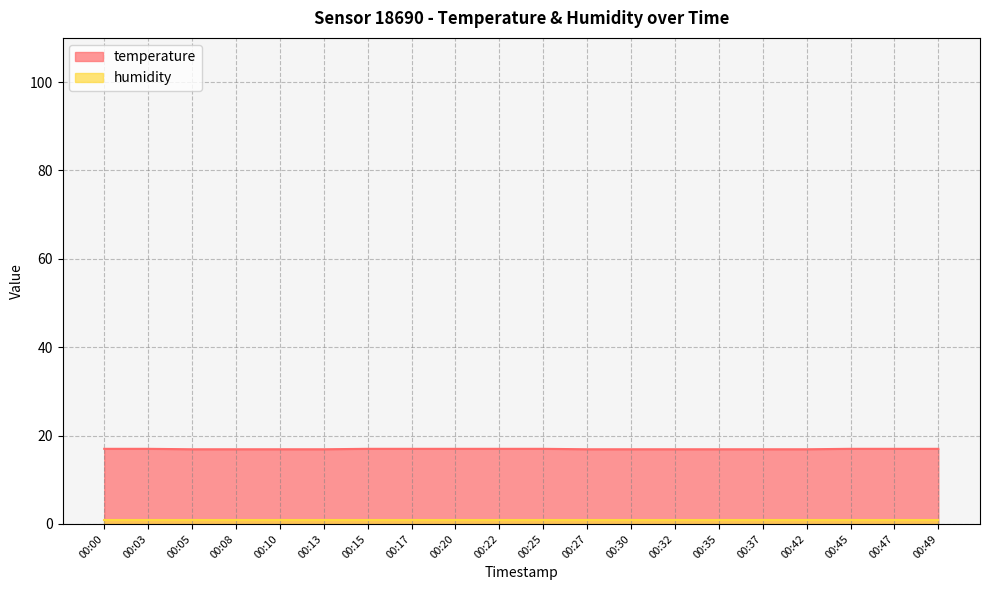

What is the difference between the maximum and minimum values?

0.1